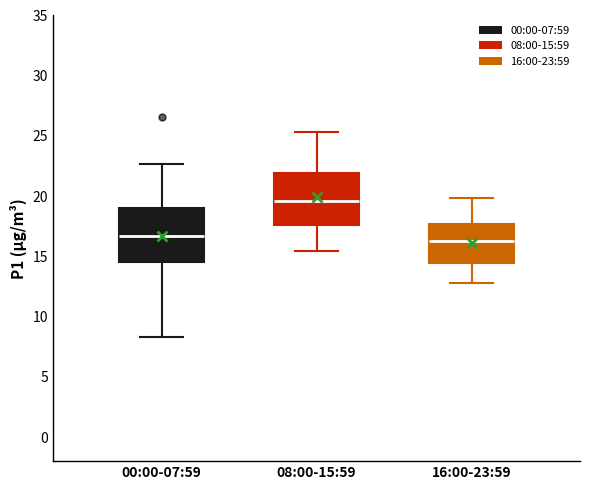

Reading left to right, read every box against the y-axis: the position of its median line, the range the box covers, and the ends of its whiskers. The values are not printed on the chart, so give them approximately, as read against the axis.

00:00-07:59: median 16.5, box 14.5 to 19.0, whiskers 8.5 to 22.5
08:00-15:59: median 19.5, box 17.5 to 22.0, whiskers 15.5 to 25.5
16:00-23:59: median 16.5, box 14.5 to 17.5, whiskers 13.0 to 20.0